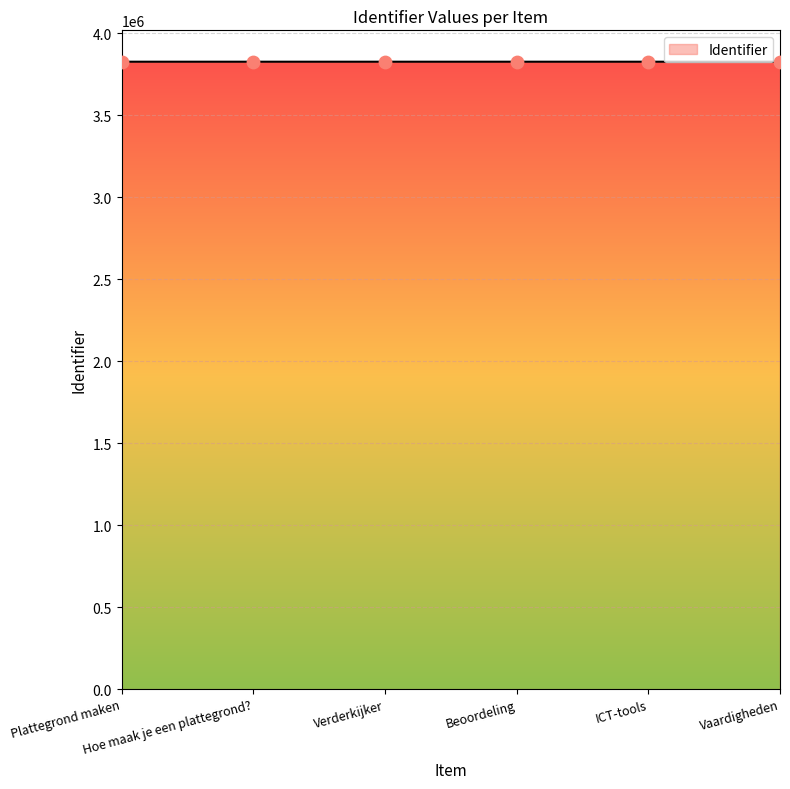

What is the change in value from Plattegrond maken to ICT-tools?

+5